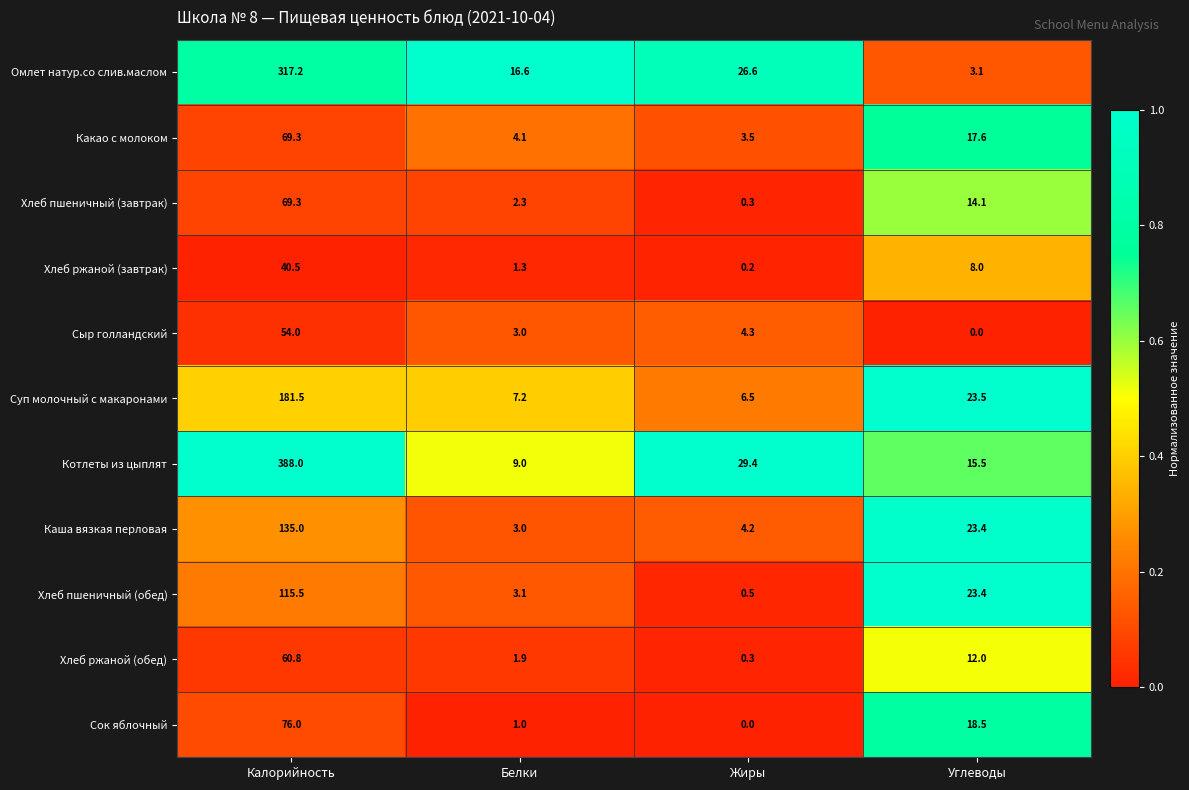

Which series has the largest range (max minus min)?

Котлеты из цыплят